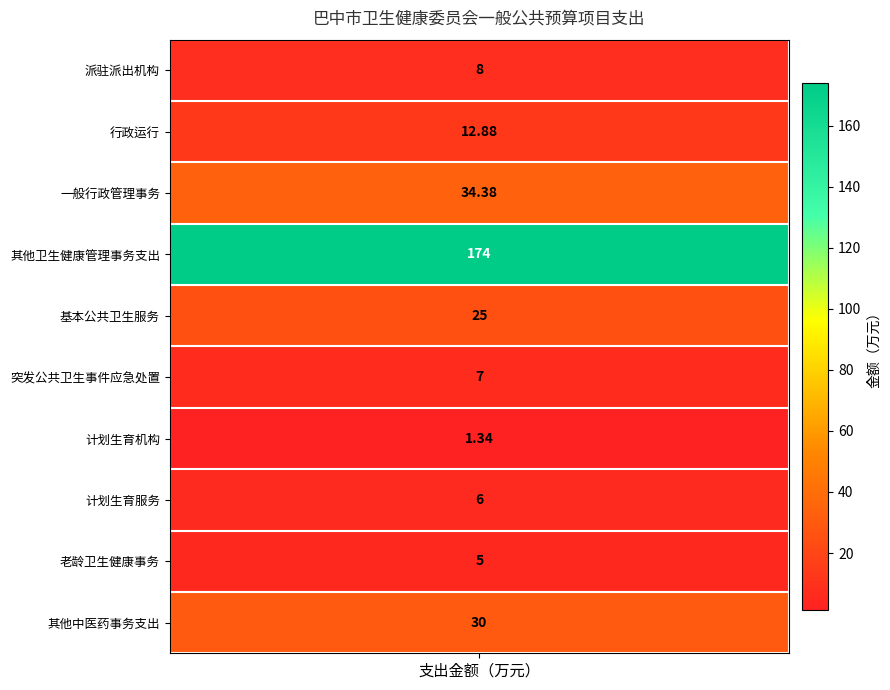

Reading right to left, extract all data points from this chart.

9=30.0	8=5.0	7=6.0	6=1.3	5=7.0	4=25.0	3=174.0	2=34.4	1=12.9	values=8.0